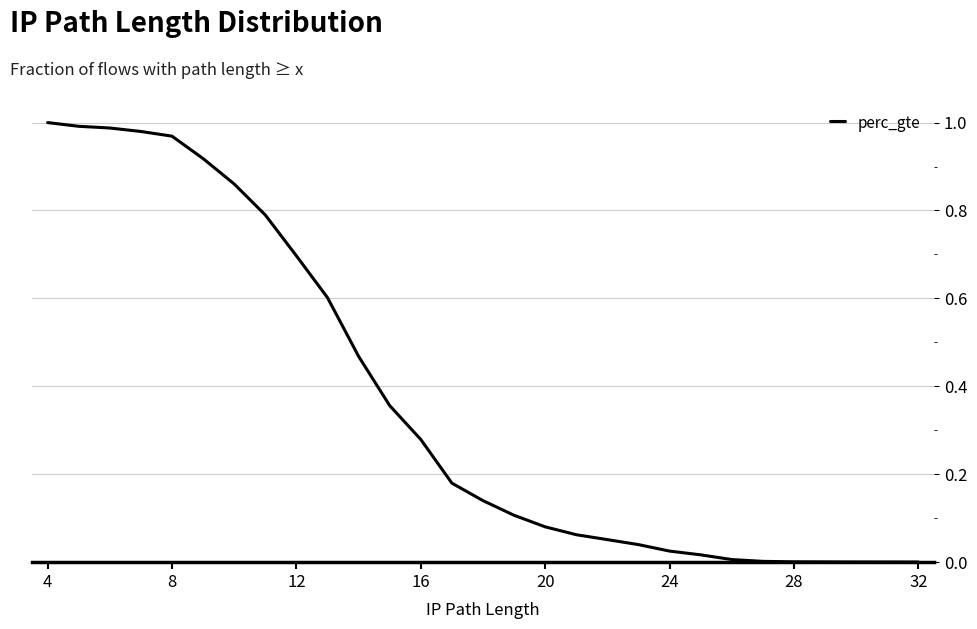

True or false: there are more than 0 points higher than both neighbors.

False